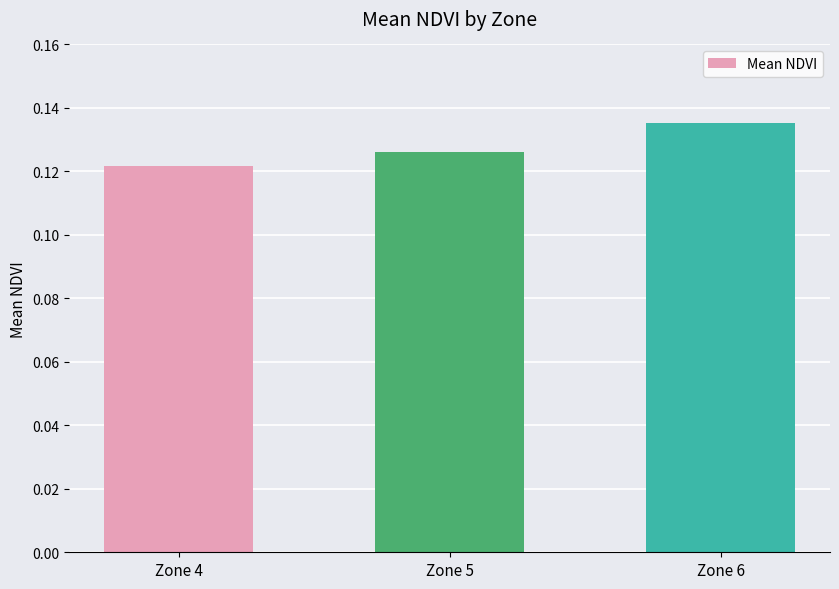

Which category has the highest value across all series?

Zone 6